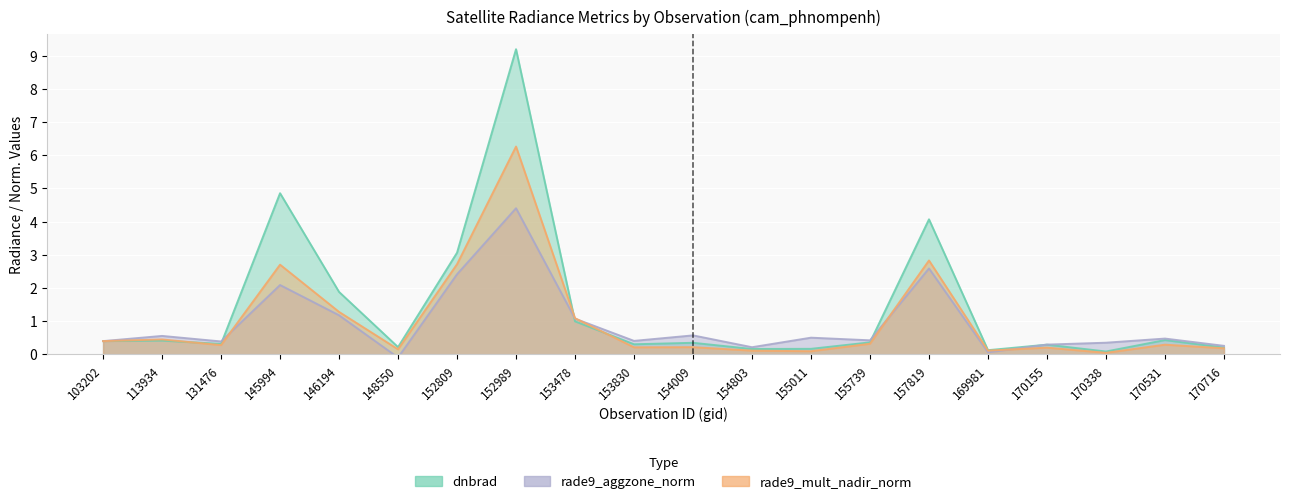

The dnbrad series shows 0.5 at 154009. True or false?

False